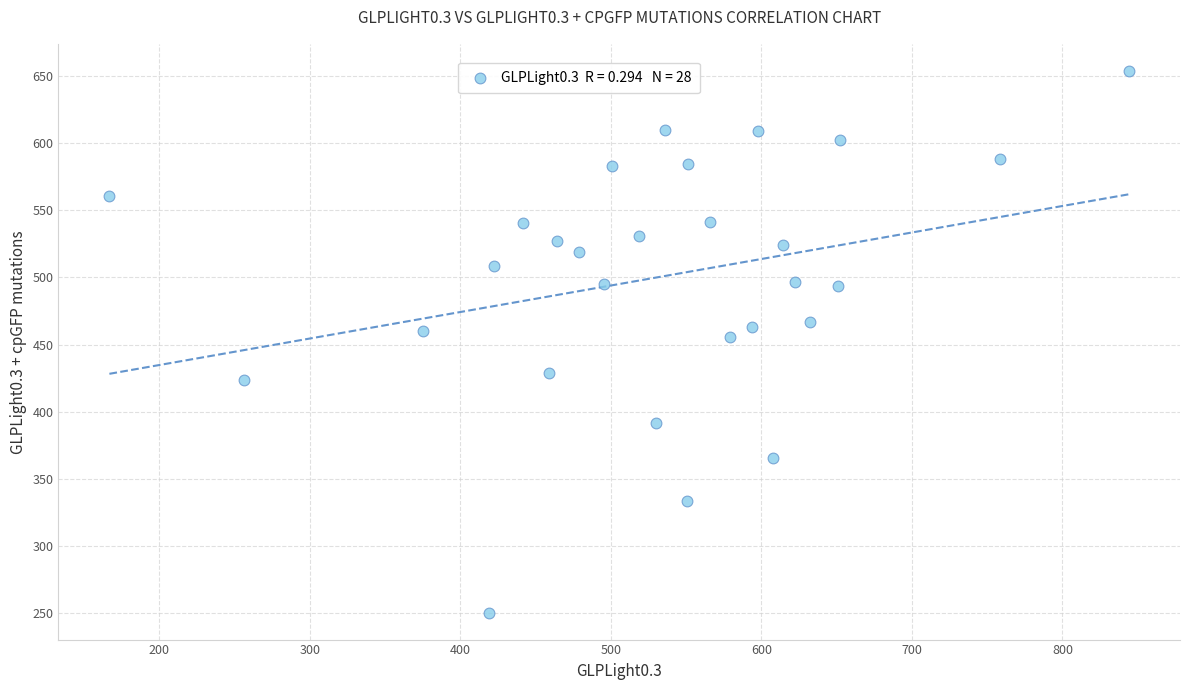

What is the range of X values (max minus min)?

677.4